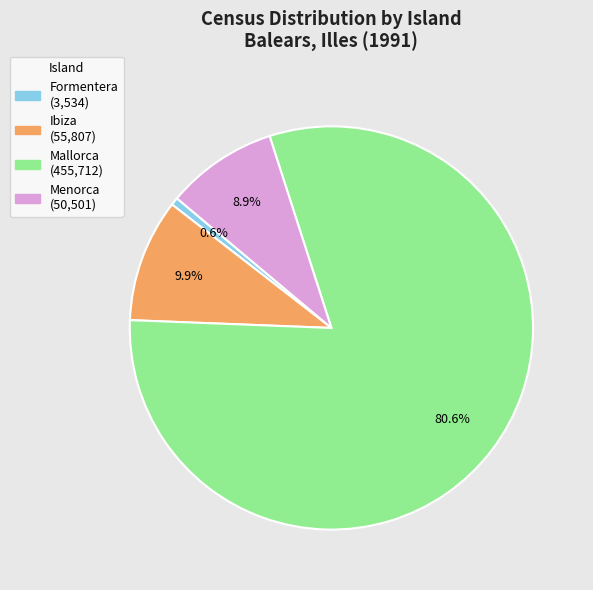

Do Mallorca and Formentera together represent more than half of the pie?

Yes